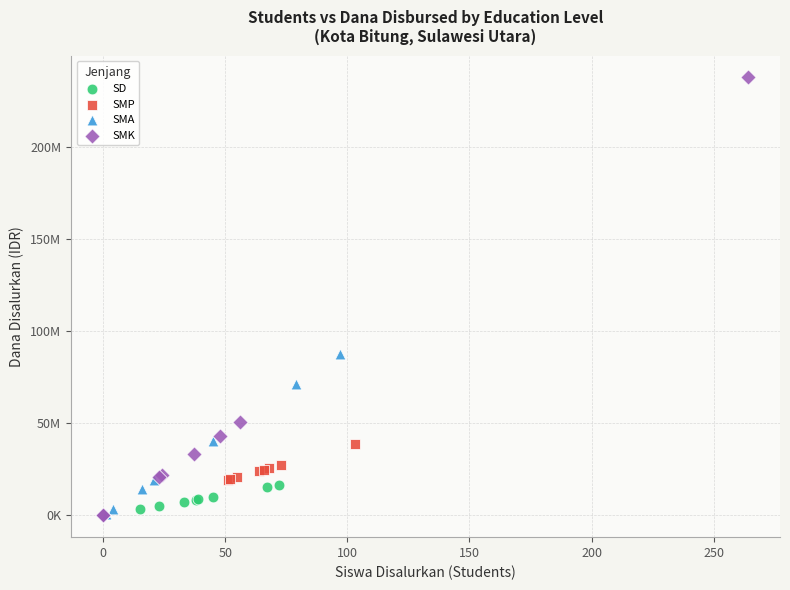

What are all the series names shown in the legend?

SD, SMP, SMA, SMK